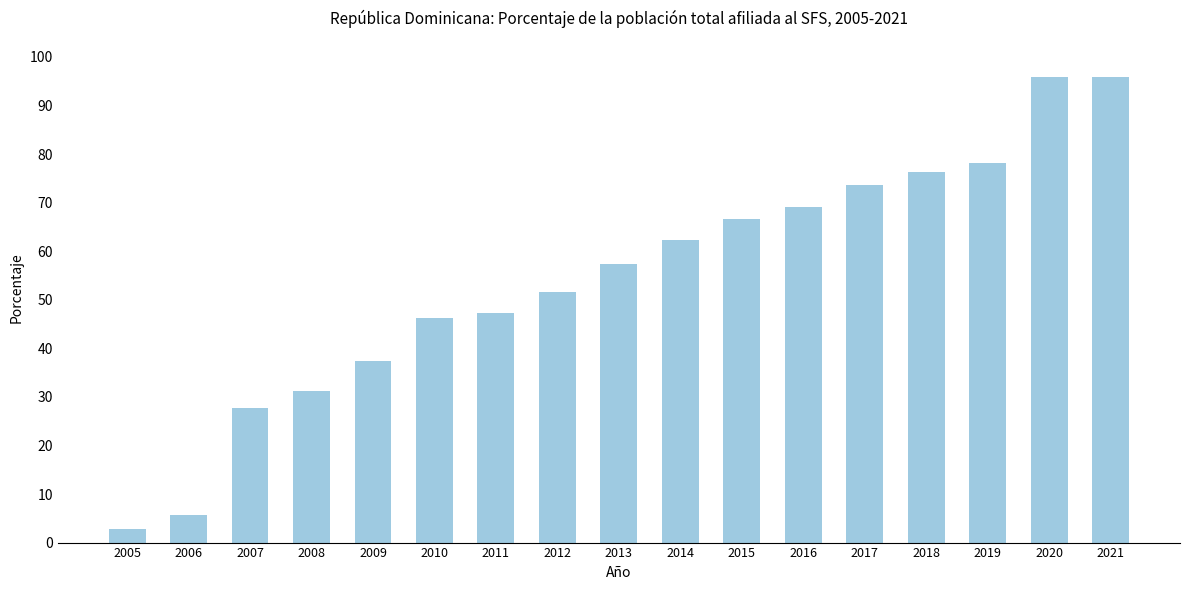

How many values are below 57?

8